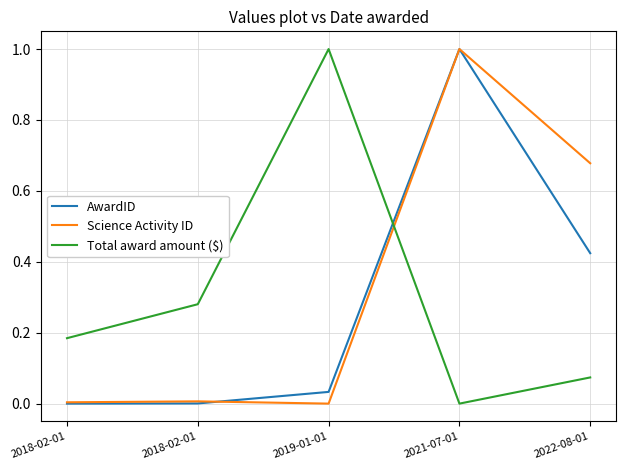

The value of Total award amount ($) at 2019-01-01 is 0.2. True or false?

False